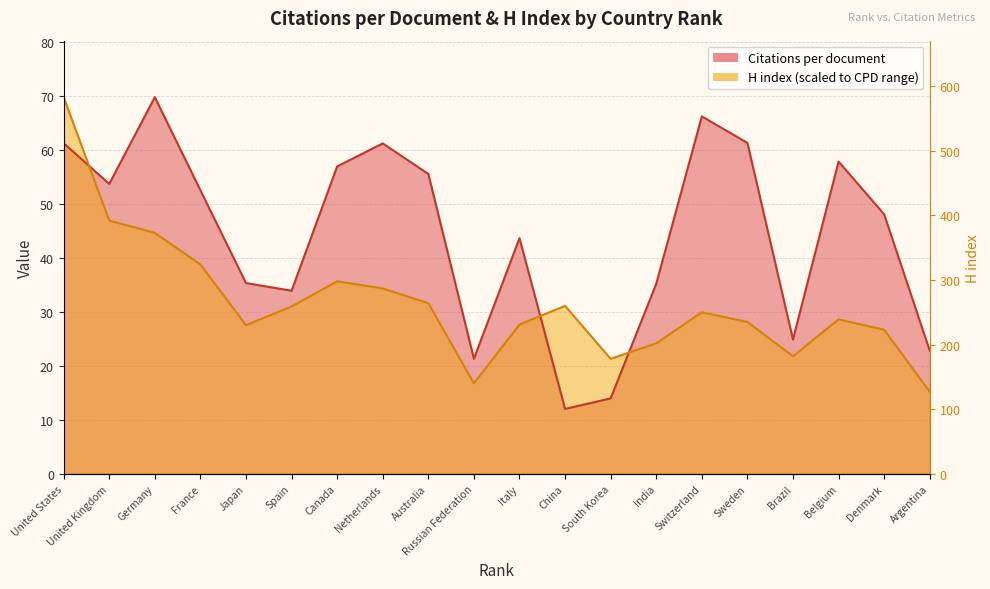

Reading left to right, list all the values displayed in this chart.

Citations per document: 61.2	53.7	69.7	52.5	35.3	33.9	56.9	61.2	55.5	21.3	43.6	12.0	14.0	35.2	66.2	61.3	24.9	57.8	48.0	22.8
H index: 69.7	46.9	44.6	38.7	27.5	31.0	35.6	34.3	31.6	16.7	27.6	31.1	21.3	24.2	29.9	28.1	21.8	28.6	26.7	15.2